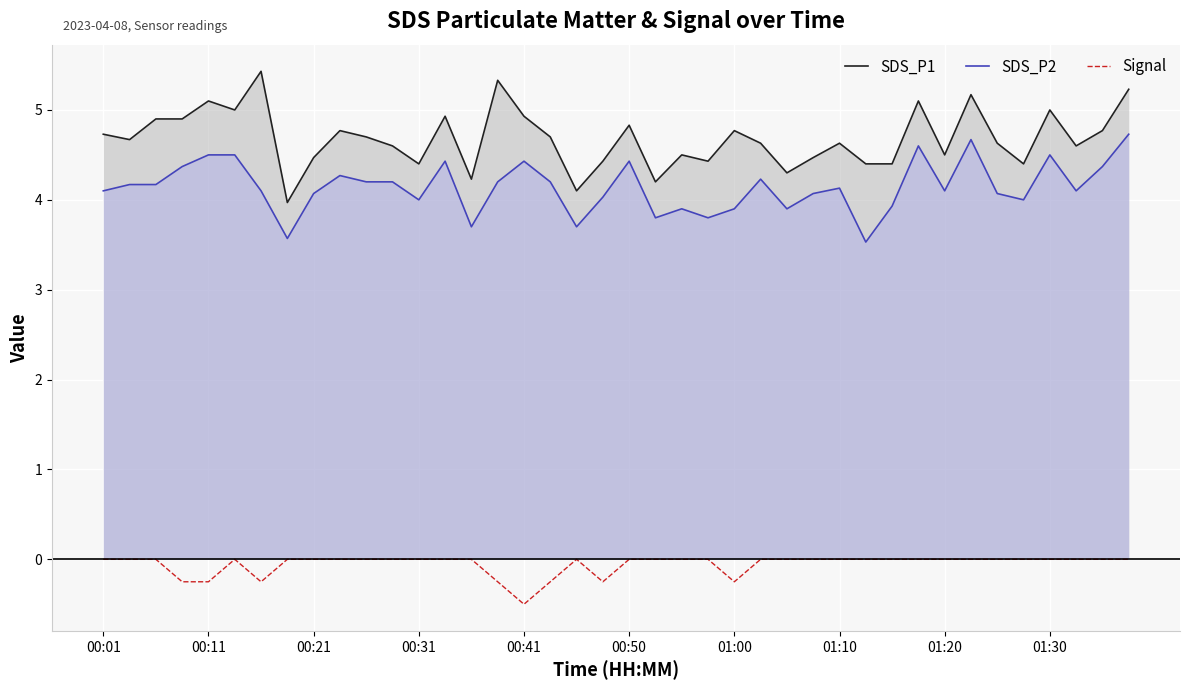

Which series has the largest total across all categories?

SDS_P1